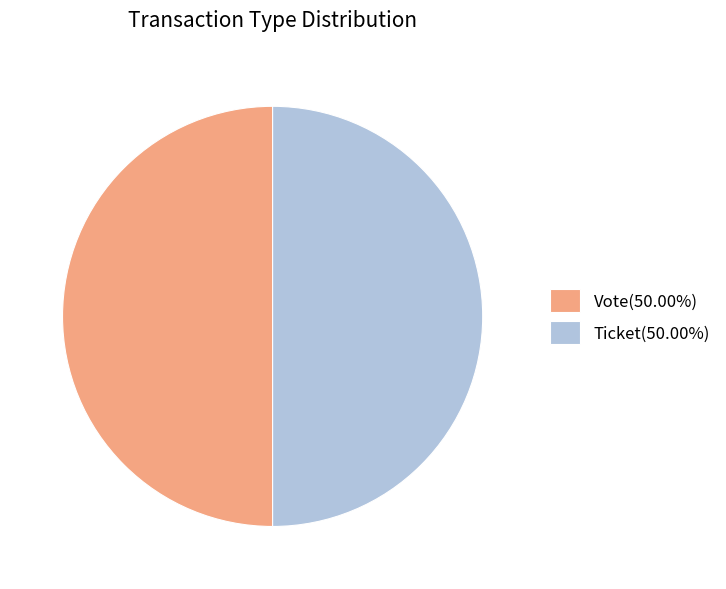

Approximately how many times larger is the value at Vote(50.00%) compared to Ticket(50.00%)?

1.0